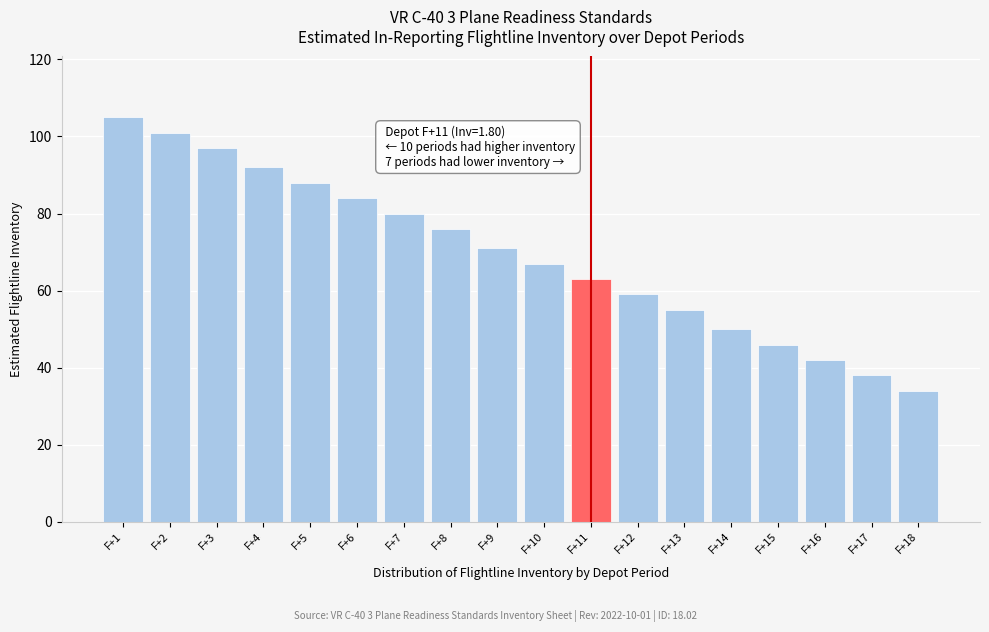

Reading right to left, list all the values displayed in this chart.

34	38	42	46	50	55	59	63	67	71	76	80	84	88	92	97	101	105